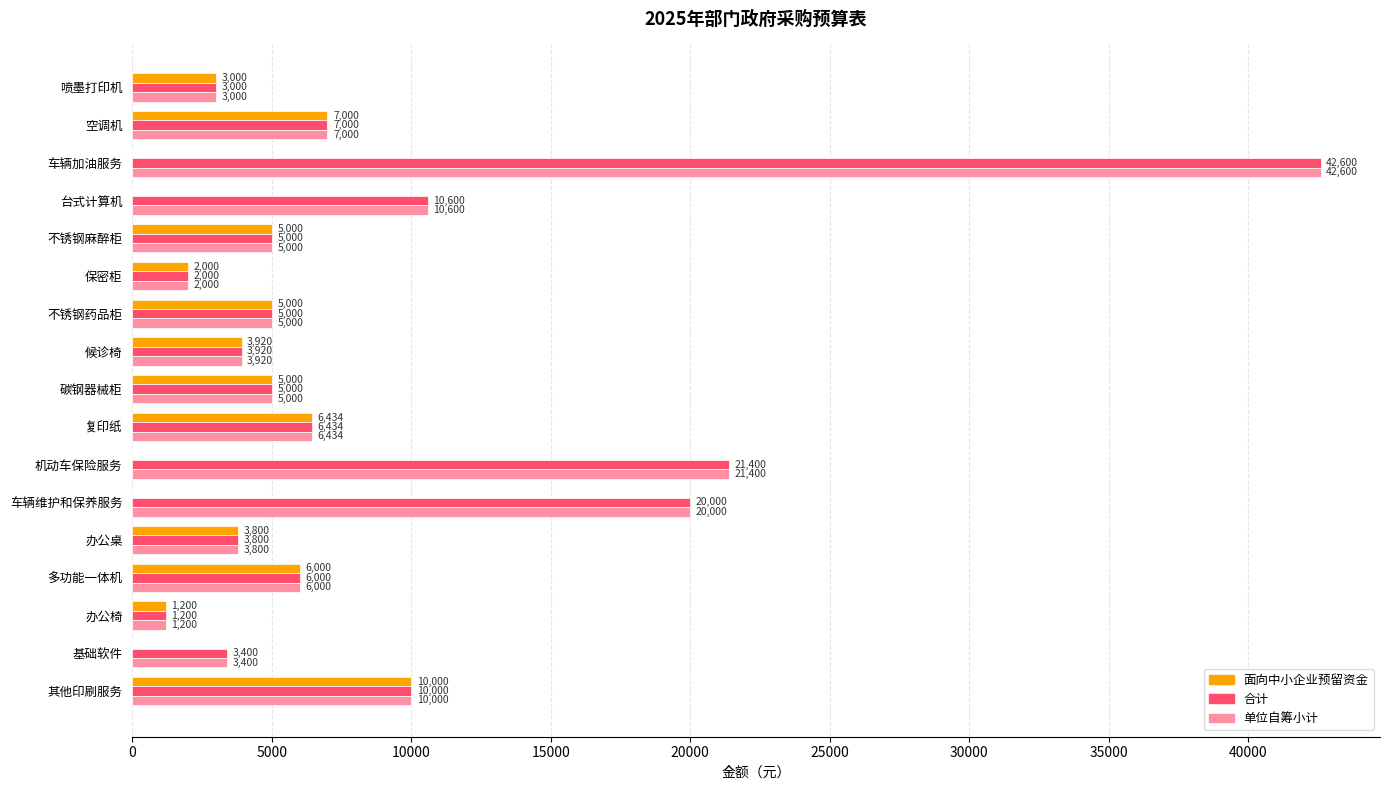

How many data points does each series have?

17